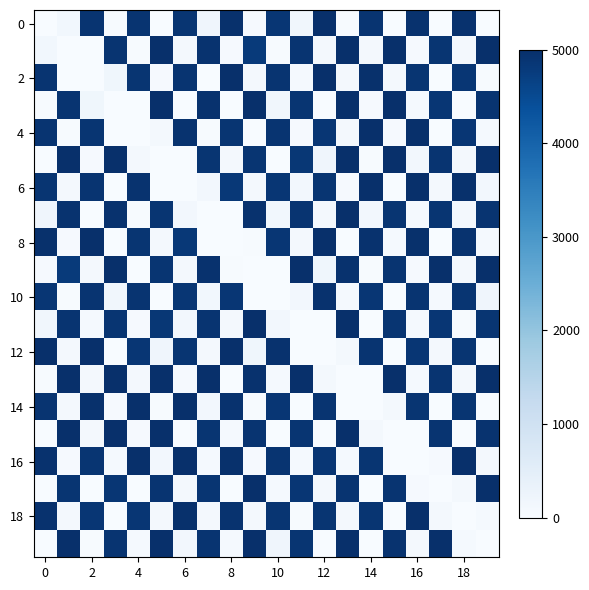

How many series are shown in this chart?

20